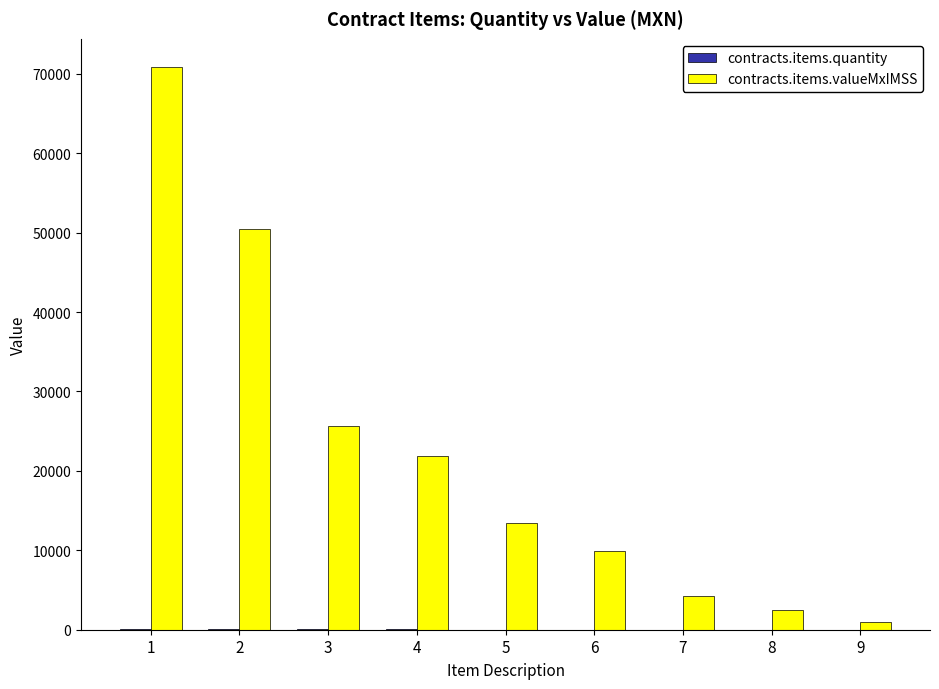

The value of contracts.items.valueMxIMSS at 6 is 6102.1. True or false?

False